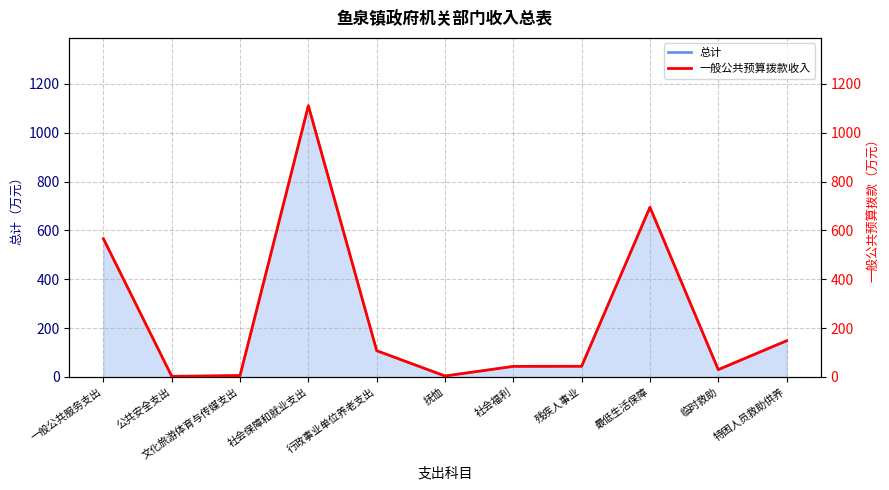

Reading right to left, what are all the values shown in this chart?

148.1	30.0	695.0	43.7	43.3	4.0	107.6	1110.8	5.8	2.5	565.9